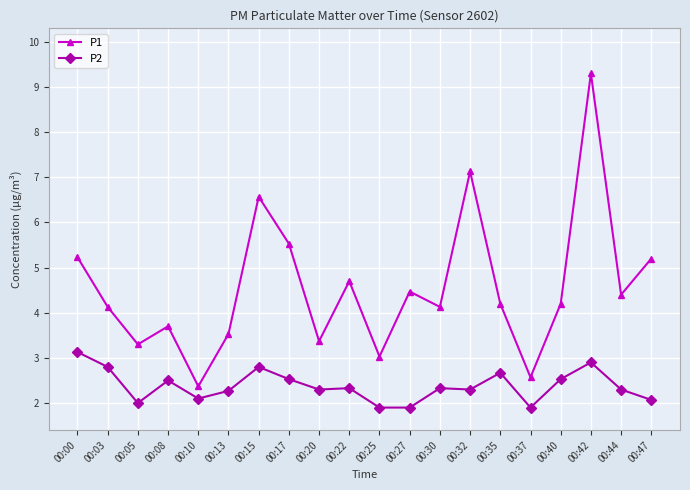

What is the minimum value shown in the chart?

1.9